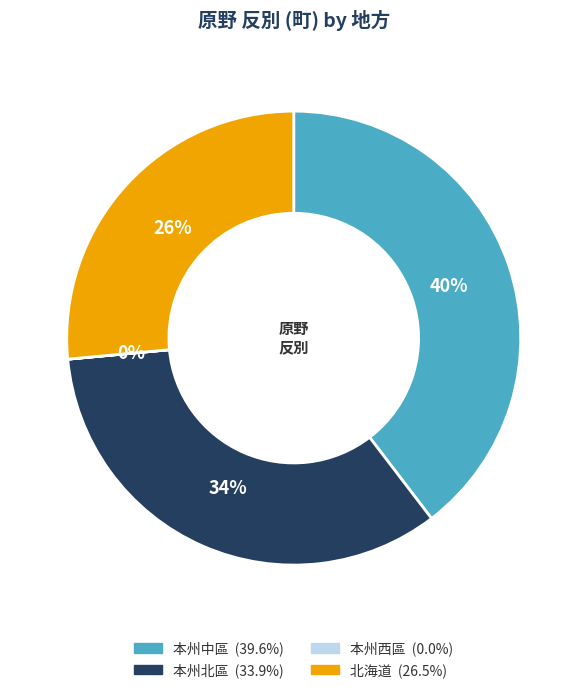

To the nearest percent, what is the difference between the largest and smallest slice percentages?

40%